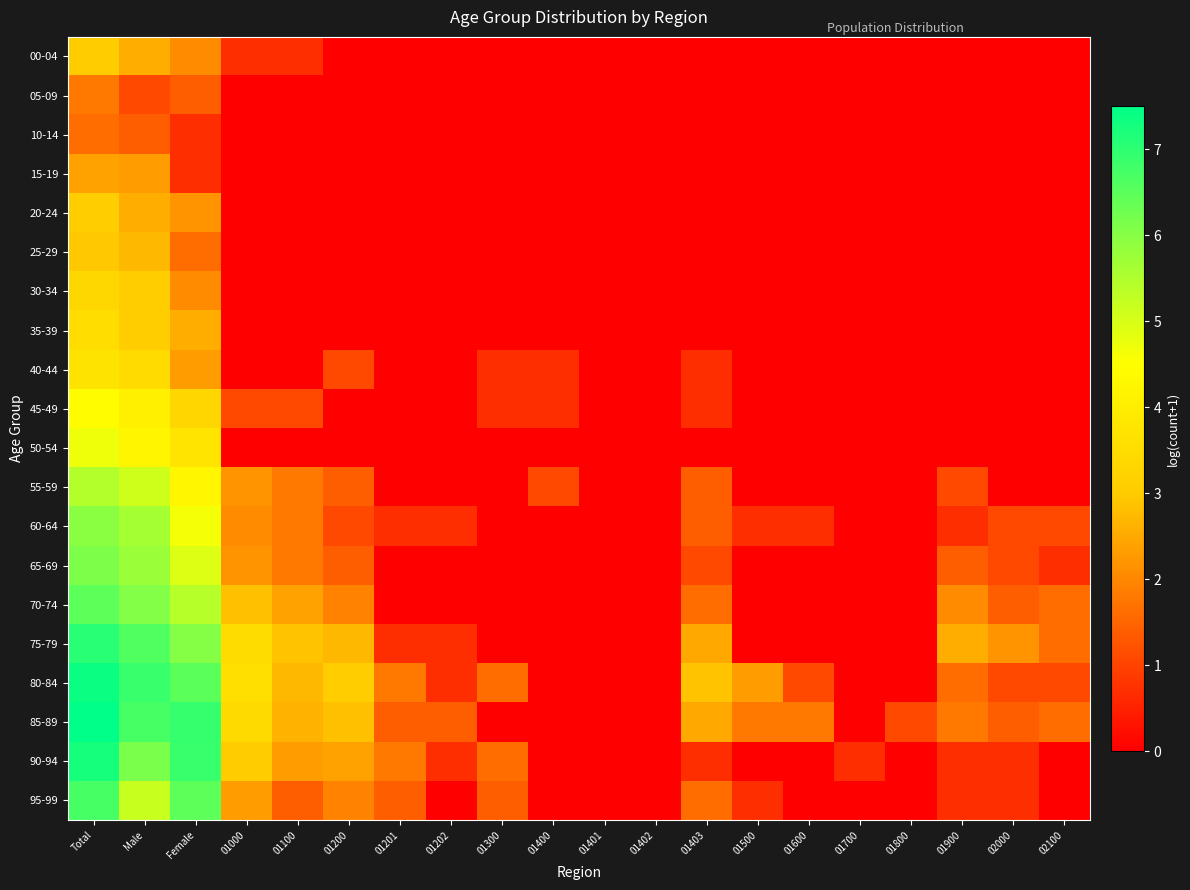

Reading right to left, extract all data points from this chart.

00-04: 02100=0.0	02000=0.0	01900=0.0	01800=0.0	01700=0.0	01600=0.0	01500=0.0	01403=0.0	01402=0.0	01401=0.0	01400=0.0	01300=0.0	01202=0.0	01201=0.0	01200=0.0	01100=0.7	01000=0.7	Female=2.1	Male=2.6	Total=3.0
05-09: 02100=0.0	02000=0.0	01900=0.0	01800=0.0	01700=0.0	01600=0.0	01500=0.0	01403=0.0	01402=0.0	01401=0.0	01400=0.0	01300=0.0	01202=0.0	01201=0.0	01200=0.0	01100=0.0	01000=0.0	Female=1.4	Male=1.1	Total=1.8
10-14: 02100=0.0	02000=0.0	01900=0.0	01800=0.0	01700=0.0	01600=0.0	01500=0.0	01403=0.0	01402=0.0	01401=0.0	01400=0.0	01300=0.0	01202=0.0	01201=0.0	01200=0.0	01100=0.0	01000=0.0	Female=0.7	Male=1.4	Total=1.6
15-19: 02100=0.0	02000=0.0	01900=0.0	01800=0.0	01700=0.0	01600=0.0	01500=0.0	01403=0.0	01402=0.0	01401=0.0	01400=0.0	01300=0.0	01202=0.0	01201=0.0	01200=0.0	01100=0.0	01000=0.0	Female=0.7	Male=2.3	Total=2.4
20-24: 02100=0.0	02000=0.0	01900=0.0	01800=0.0	01700=0.0	01600=0.0	01500=0.0	01403=0.0	01402=0.0	01401=0.0	01400=0.0	01300=0.0	01202=0.0	01201=0.0	01200=0.0	01100=0.0	01000=0.0	Female=2.2	Male=2.6	Total=3.0
25-29: 02100=0.0	02000=0.0	01900=0.0	01800=0.0	01700=0.0	01600=0.0	01500=0.0	01403=0.0	01402=0.0	01401=0.0	01400=0.0	01300=0.0	01202=0.0	01201=0.0	01200=0.0	01100=0.0	01000=0.0	Female=1.6	Male=2.7	Total=2.9
30-34: 02100=0.0	02000=0.0	01900=0.0	01800=0.0	01700=0.0	01600=0.0	01500=0.0	01403=0.0	01402=0.0	01401=0.0	01400=0.0	01300=0.0	01202=0.0	01201=0.0	01200=0.0	01100=0.0	01000=0.0	Female=2.1	Male=3.0	Total=3.3
35-39: 02100=0.0	02000=0.0	01900=0.0	01800=0.0	01700=0.0	01600=0.0	01500=0.0	01403=0.0	01402=0.0	01401=0.0	01400=0.0	01300=0.0	01202=0.0	01201=0.0	01200=0.0	01100=0.0	01000=0.0	Female=2.6	Male=3.0	Total=3.5
40-44: 02100=0.0	02000=0.0	01900=0.0	01800=0.0	01700=0.0	01600=0.0	01500=0.0	01403=0.7	01402=0.0	01401=0.0	01400=0.7	01300=0.7	01202=0.0	01201=0.0	01200=1.1	01100=0.0	01000=0.0	Female=2.3	Male=3.4	Total=3.7
45-49: 02100=0.0	02000=0.0	01900=0.0	01800=0.0	01700=0.0	01600=0.0	01500=0.0	01403=0.7	01402=0.0	01401=0.0	01400=0.7	01300=0.7	01202=0.0	01201=0.0	01200=0.0	01100=1.1	01000=1.1	Female=3.3	Male=4.1	Total=4.4
50-54: 02100=0.0	02000=0.0	01900=0.0	01800=0.0	01700=0.0	01600=0.0	01500=0.0	01403=0.0	01402=0.0	01401=0.0	01400=0.0	01300=0.0	01202=0.0	01201=0.0	01200=0.0	01100=0.0	01000=0.0	Female=3.7	Male=4.2	Total=4.7
55-59: 02100=0.0	02000=0.0	01900=1.1	01800=0.0	01700=0.0	01600=0.0	01500=0.0	01403=1.4	01402=0.0	01401=0.0	01400=1.1	01300=0.0	01202=0.0	01201=0.0	01200=1.4	01100=1.8	01000=2.2	Female=4.3	Male=5.1	Total=5.5
60-64: 02100=1.1	02000=1.1	01900=0.7	01800=0.0	01700=0.0	01600=0.7	01500=0.7	01403=1.4	01402=0.0	01401=0.0	01400=0.0	01300=0.0	01202=0.7	01201=0.7	01200=1.1	01100=1.8	01000=2.1	Female=4.6	Male=5.6	Total=6.0
65-69: 02100=0.7	02000=1.1	01900=1.4	01800=0.0	01700=0.0	01600=0.0	01500=0.0	01403=1.1	01402=0.0	01401=0.0	01400=0.0	01300=0.0	01202=0.0	01201=0.0	01200=1.4	01100=1.8	01000=2.2	Female=4.9	Male=5.8	Total=6.1
70-74: 02100=1.6	02000=1.4	01900=2.1	01800=0.0	01700=0.0	01600=0.0	01500=0.0	01403=1.6	01402=0.0	01401=0.0	01400=0.0	01300=0.0	01202=0.0	01201=0.0	01200=1.9	01100=2.4	01000=2.8	Female=5.4	Male=6.0	Total=6.5
75-79: 02100=1.6	02000=2.2	01900=2.6	01800=0.0	01700=0.0	01600=0.0	01500=0.0	01403=2.5	01402=0.0	01401=0.0	01400=0.0	01300=0.0	01202=0.7	01201=0.7	01200=2.7	01100=2.9	01000=3.5	Female=6.0	Male=6.6	Total=7.0
80-84: 02100=1.1	02000=1.1	01900=1.6	01800=0.0	01700=0.0	01600=1.1	01500=2.3	01403=2.9	01402=0.0	01401=0.0	01400=0.0	01300=1.6	01202=0.7	01201=1.8	01200=3.0	01100=2.7	01000=3.6	Female=6.5	Male=6.9	Total=7.4
85-89: 02100=1.6	02000=1.4	01900=1.8	01800=1.1	01700=0.0	01600=1.8	01500=1.8	01403=2.5	01402=0.0	01401=0.0	01400=0.0	01300=0.0	01202=1.4	01201=1.4	01200=2.8	01100=2.6	01000=3.4	Female=6.9	Male=6.7	Total=7.5
90-94: 02100=0.0	02000=0.7	01900=0.7	01800=0.0	01700=0.7	01600=0.0	01500=0.0	01403=0.7	01402=0.0	01401=0.0	01400=0.0	01300=1.6	01202=0.7	01201=1.8	01200=2.4	01100=2.3	01000=3.0	Female=6.9	Male=6.1	Total=7.3
95-99: 02100=0.0	02000=0.7	01900=0.7	01800=0.0	01700=0.0	01600=0.0	01500=0.7	01403=1.6	01402=0.0	01401=0.0	01400=0.0	01300=1.4	01202=0.0	01201=1.4	01200=1.9	01100=1.4	01000=2.3	Female=6.5	Male=5.2	Total=6.7